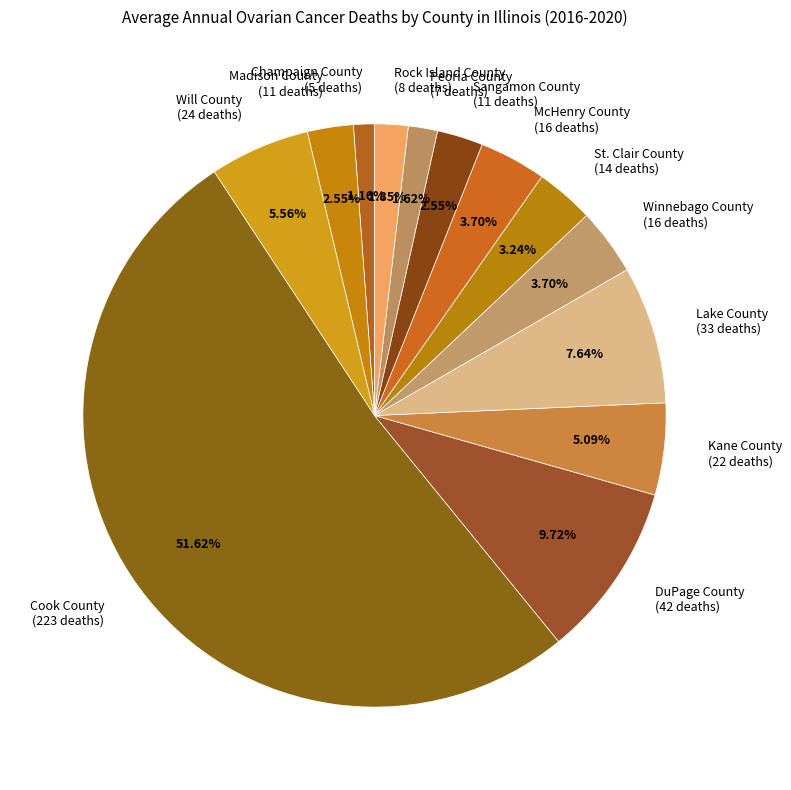

Between Rock Island County and Champaign County, which is larger?

Rock Island County